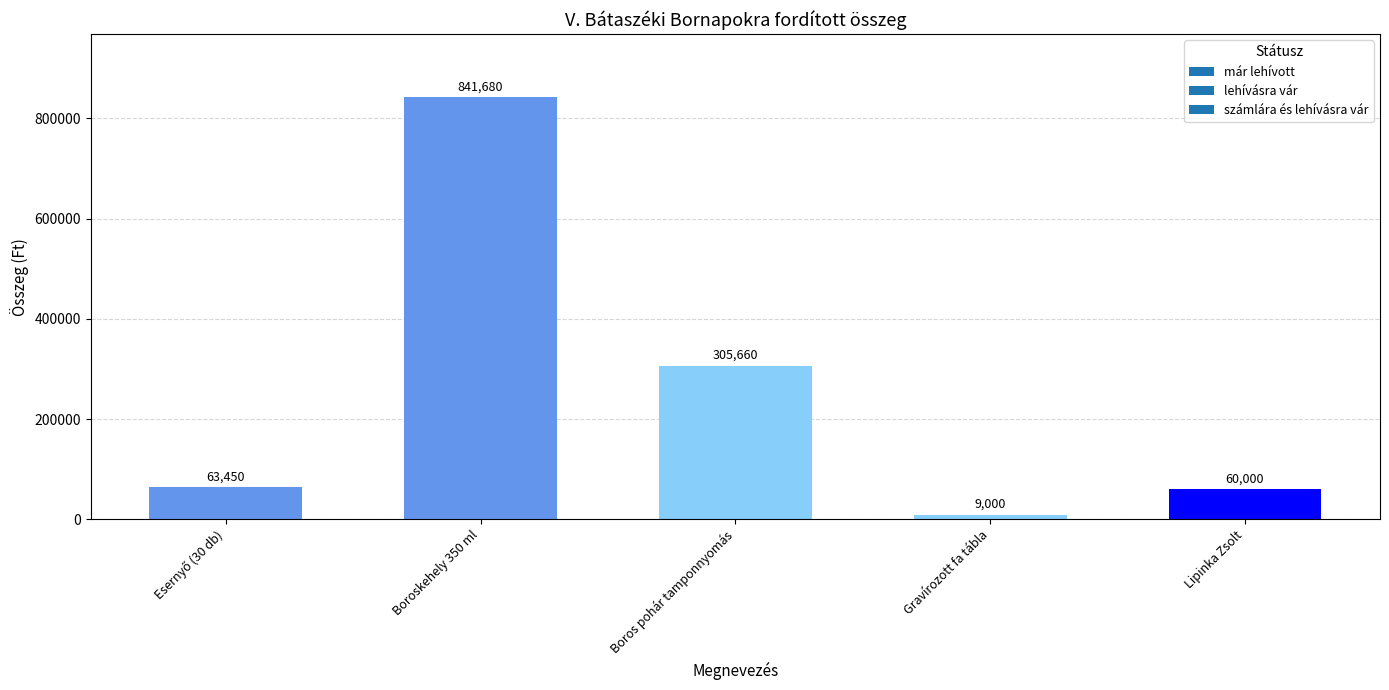

What is the difference between the second highest and minimum values?

296660